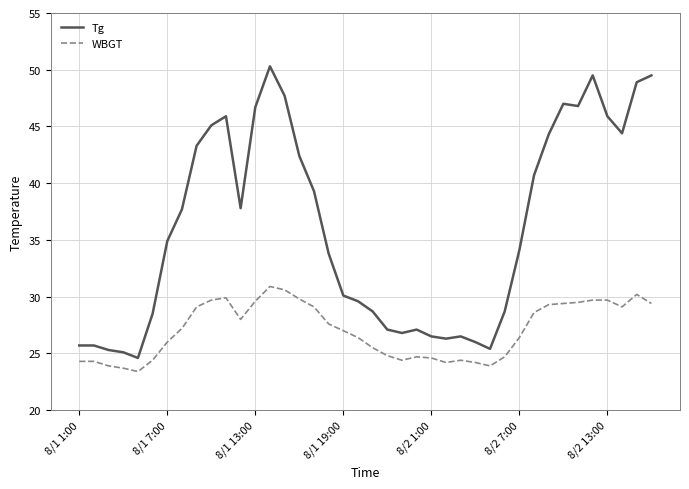

Which series has the largest range (max minus min)?

Tg